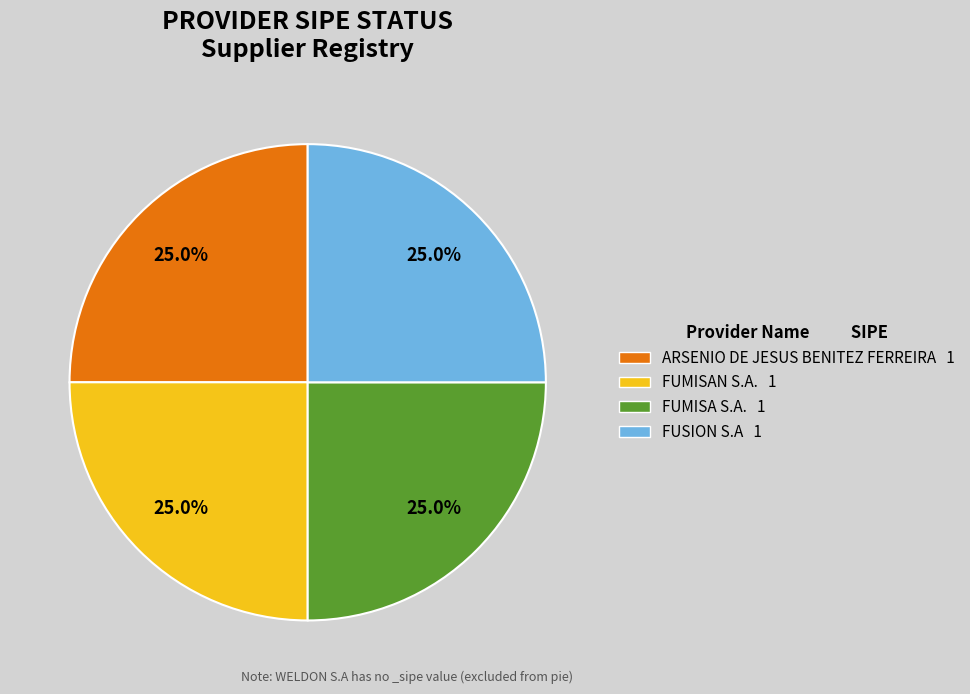

Approximately how many times larger is the value at FUMISA S.A. 1 compared to FUMISAN S.A. 1?

1.0